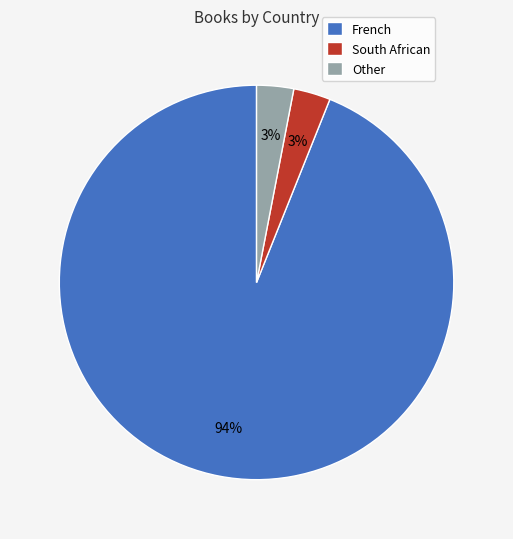

Is the sum of South African and French greater than half?

Yes